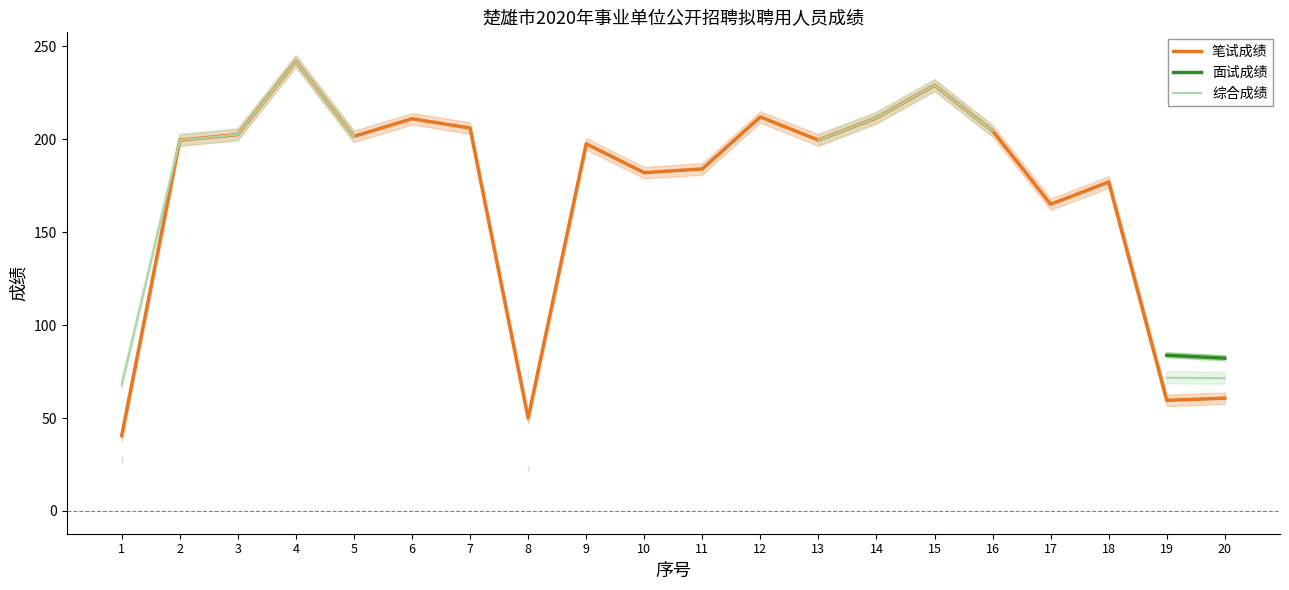

Where is the first local maximum for 综合成绩?

4